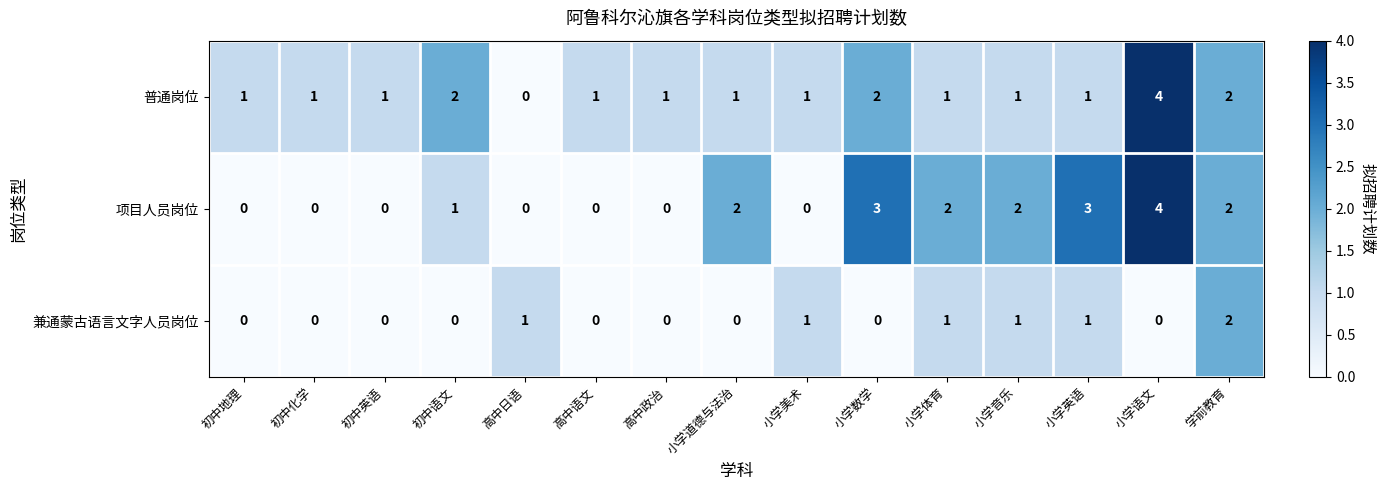

Between 初中化学 and 小学音乐, which series saw the biggest shift?

项目人员岗位